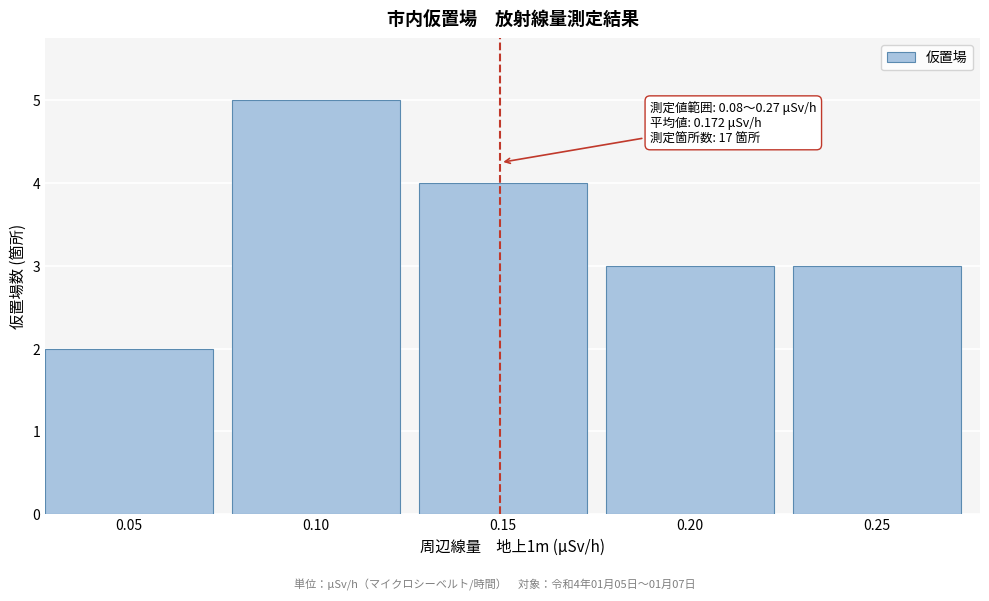

Reading left to right, list all the values displayed in this chart.

2	5	4	3	3